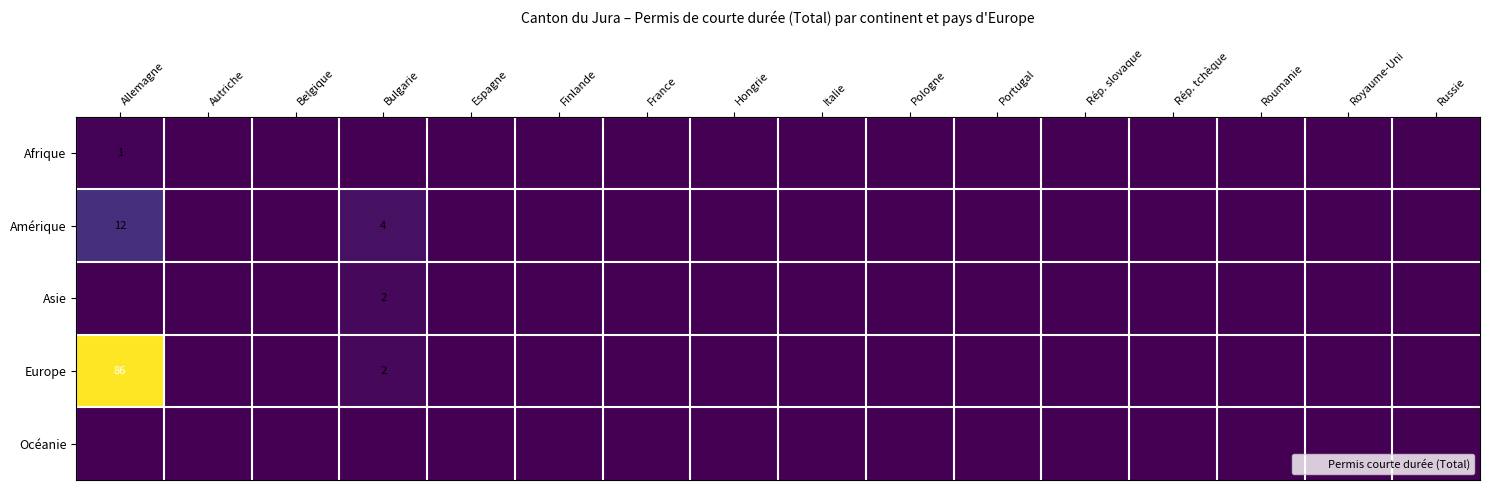

List the labels in order of Afrique value, largest first.

Allemagne, Autriche, Belgique, Bulgarie, Espagne, Finlande, France, Hongrie, Italie, Pologne, Portugal, Rép. slovaque, Rép. tchèque, Roumanie, Royaume-Uni, Russie